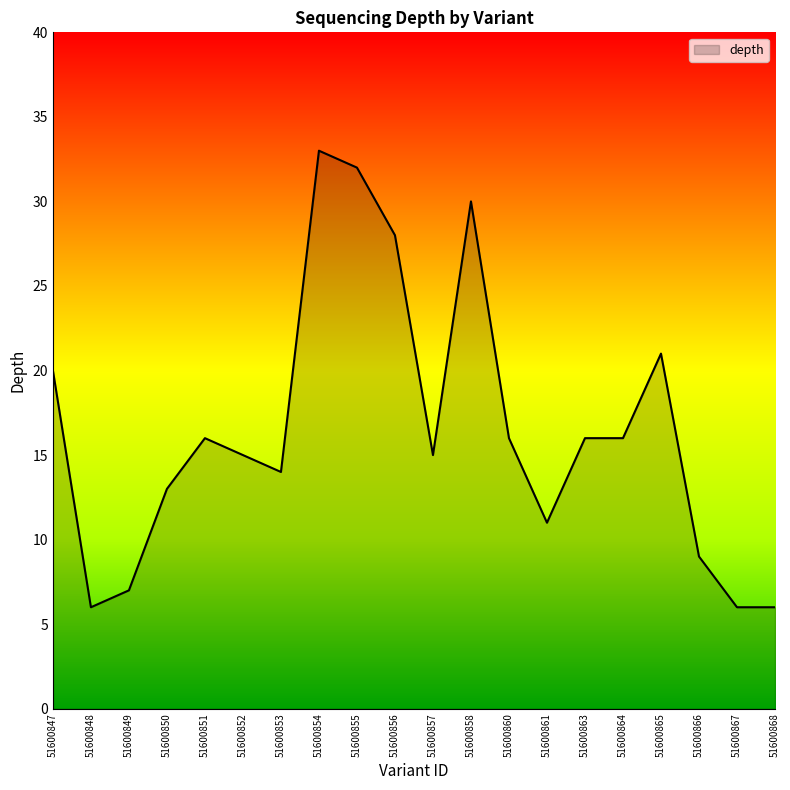

At which category does the data reach its first local peak?

51600851